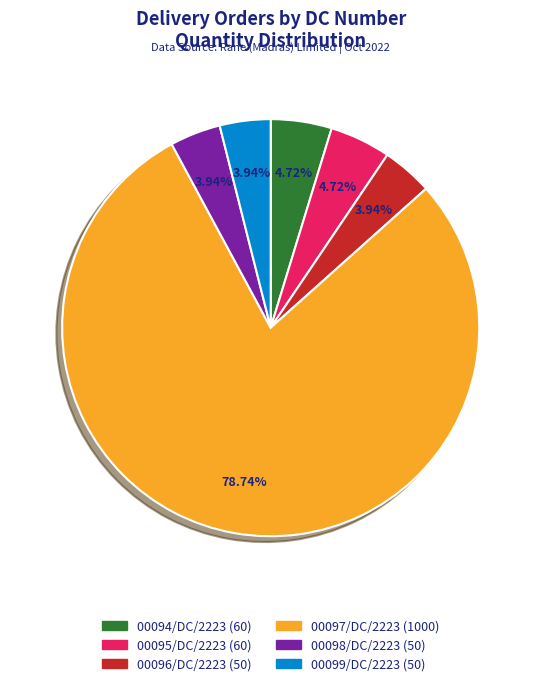

To the nearest percent, what percentage of the pie is 00098/DC/2223?

4%